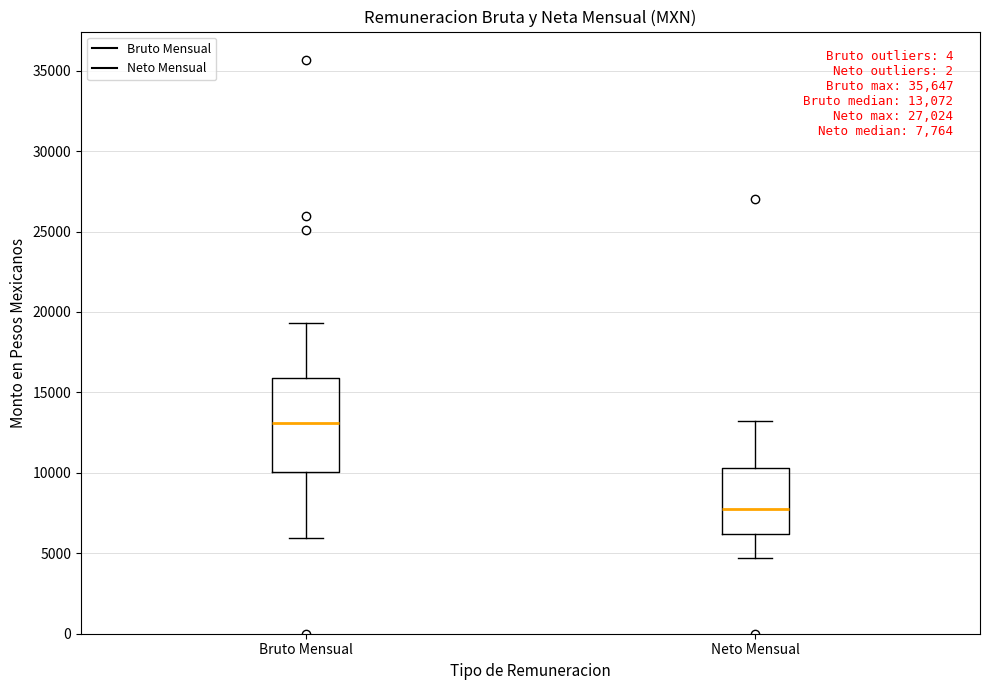

Which box is the tallest, from its lower edge to its upper edge?

Bruto Mensual